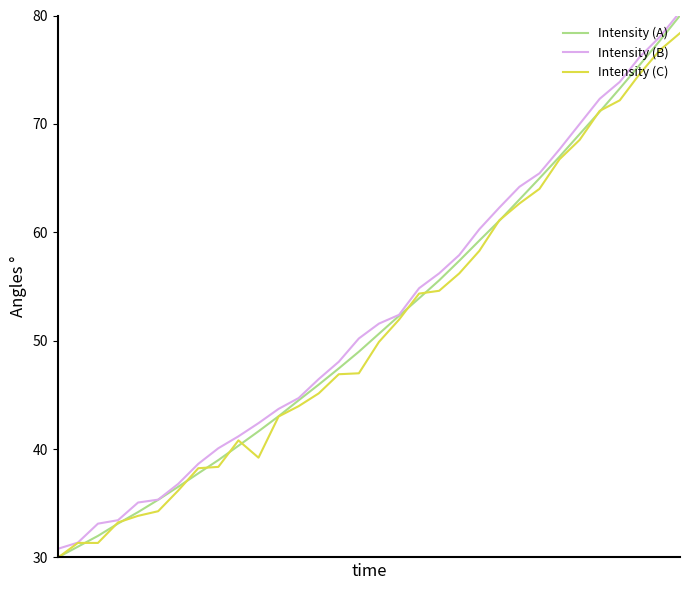

True or false: Intensity (A) and Intensity (C) cross at least once.

True